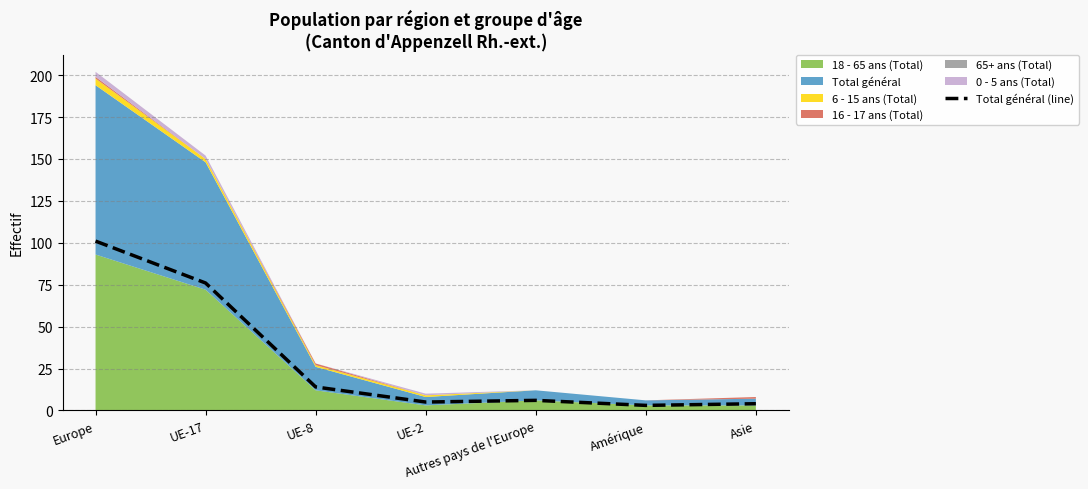

List the labels in order of value, largest first.

Europe, UE-17, UE-8, Autres pays de l'Europe, UE-2, Asie, Amérique